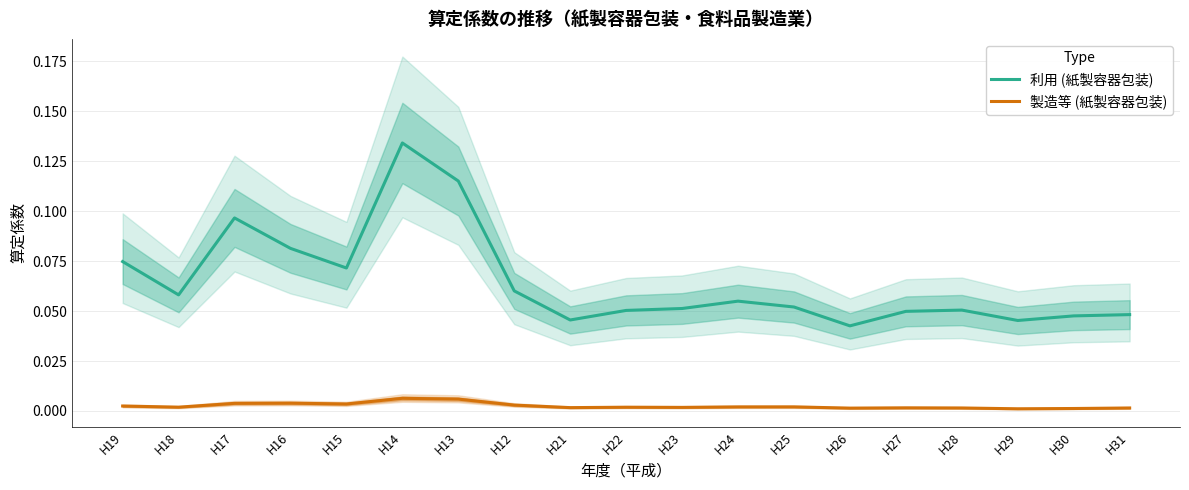

Which series has the widest spread of values?

利用 (紙製容器包装)